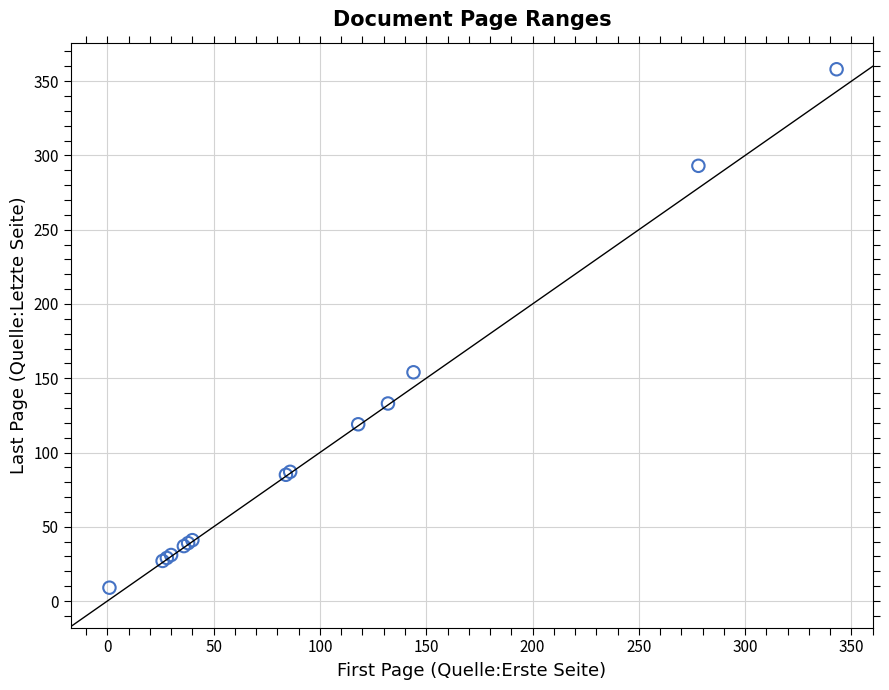

What Y value in the scatter plot is closest to 183?

154